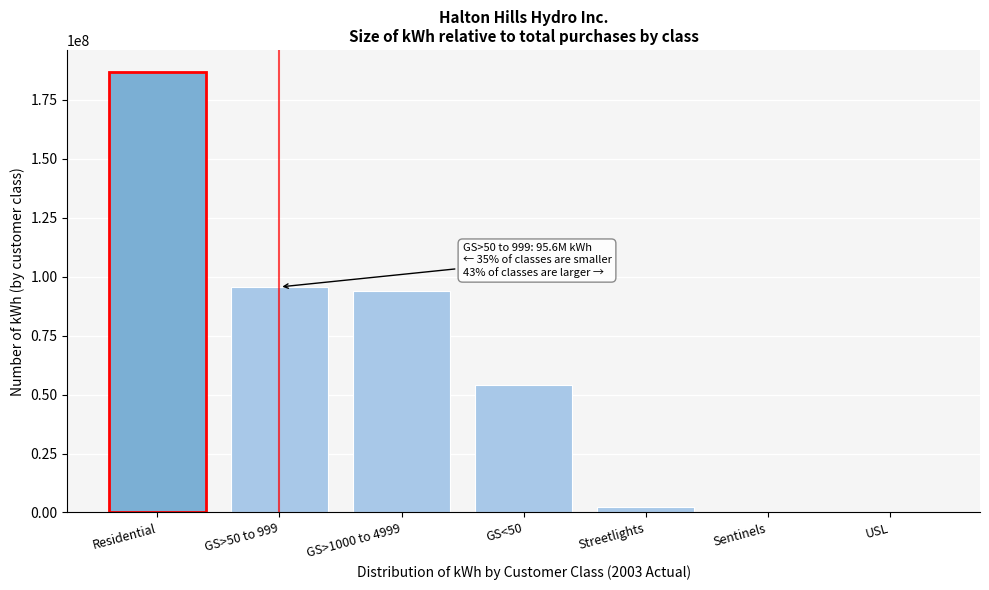

Which label corresponds to the largest value in the chart?

Residential